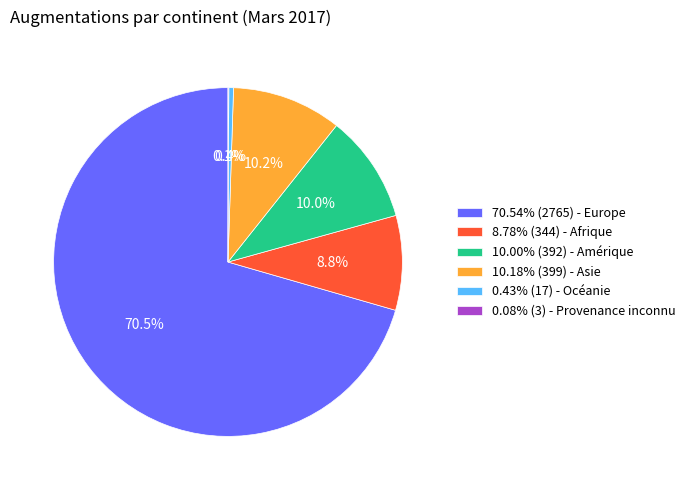

To the nearest percent, what is the average slice percentage?

17%